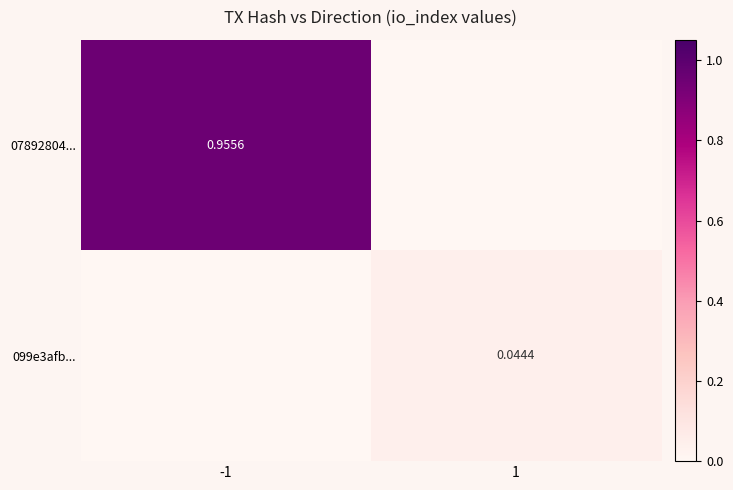

What is the total value across all series at -1?

1.0